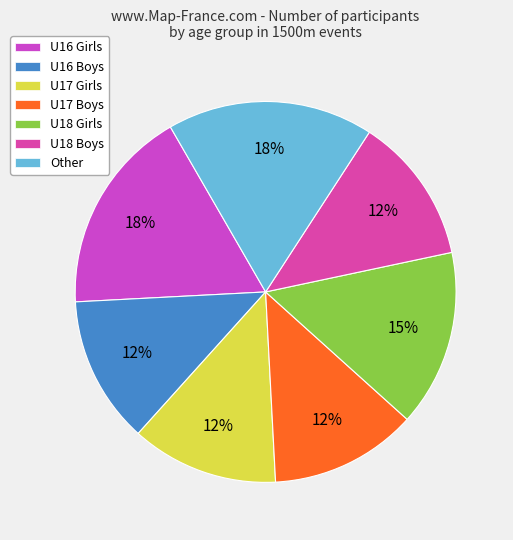

Rank the categories by value from lowest to highest.

U16 Boys, U17 Girls, U17 Boys, U18 Boys, U18 Girls, U16 Girls, Other